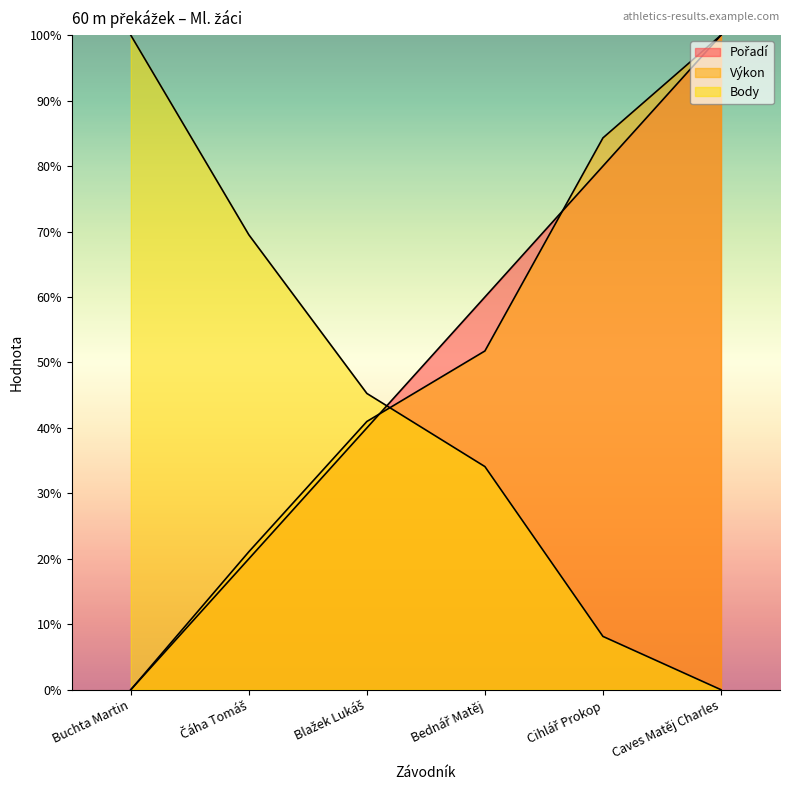

How many data points in Výkon are above 0?

5